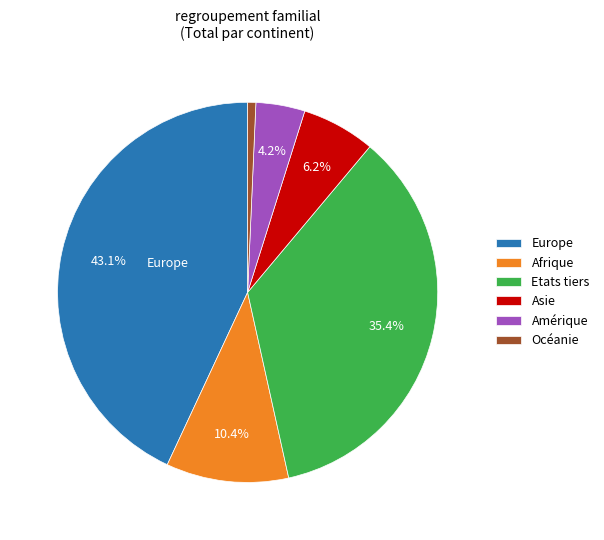

To the nearest percent, what portion does Afrique represent?

10%